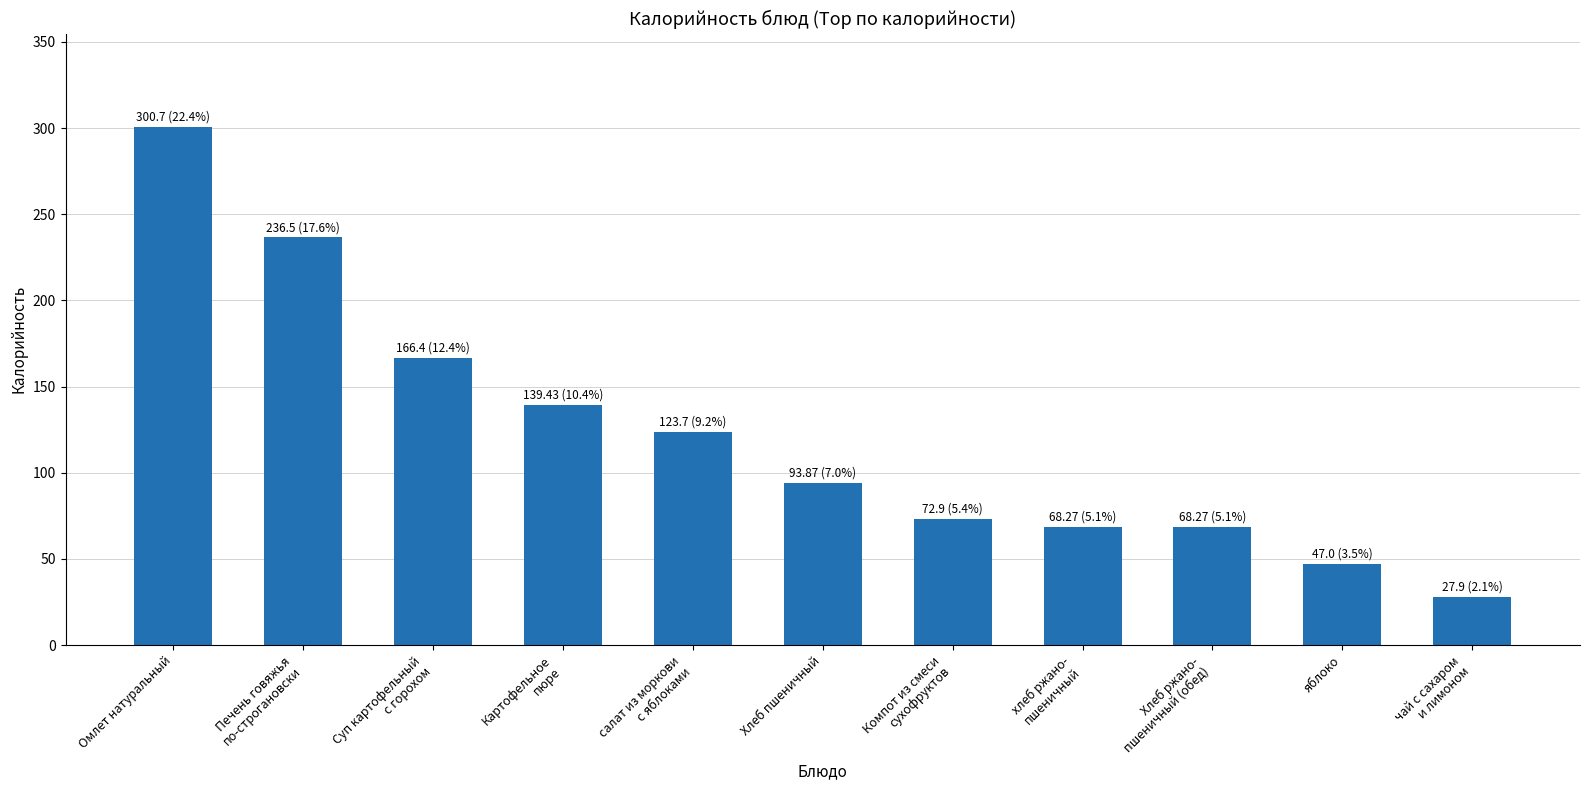

Which label corresponds to the smallest value in the chart?

чай с сахаром
и лимоном